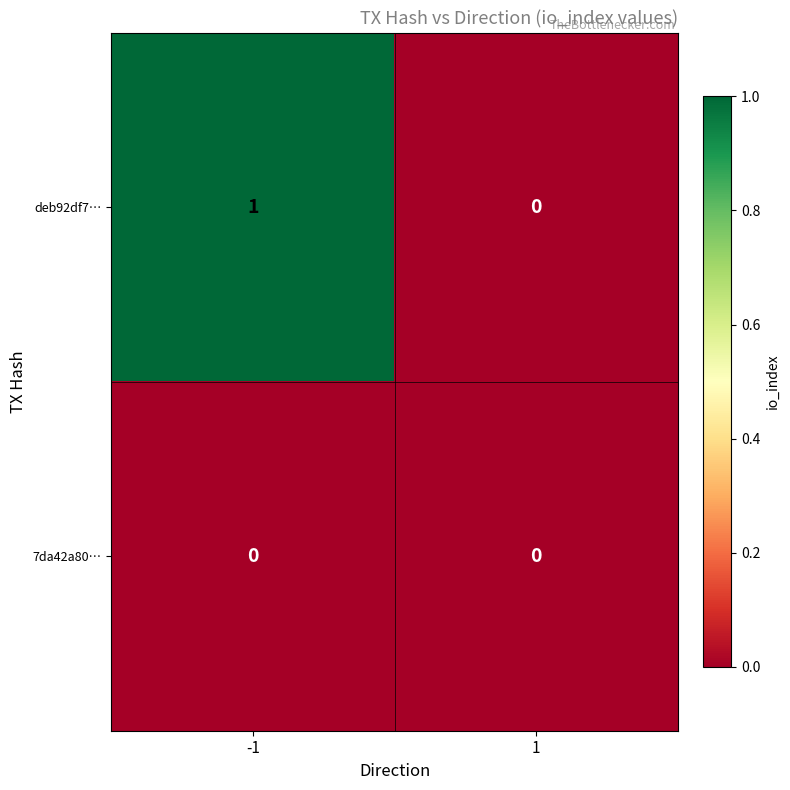

Rank the series by their average value, from lowest to highest.

7da42a80…, deb92df7…